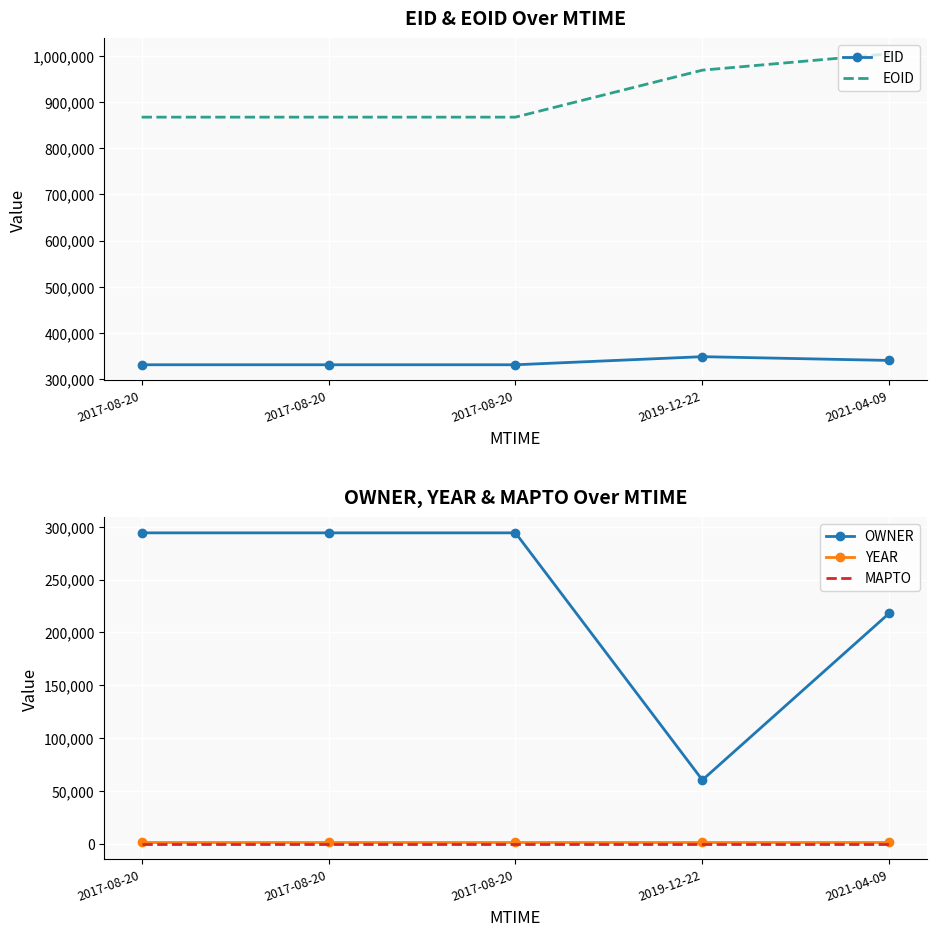

Is it true that EID equals 348476 at 2019-12-22?

True